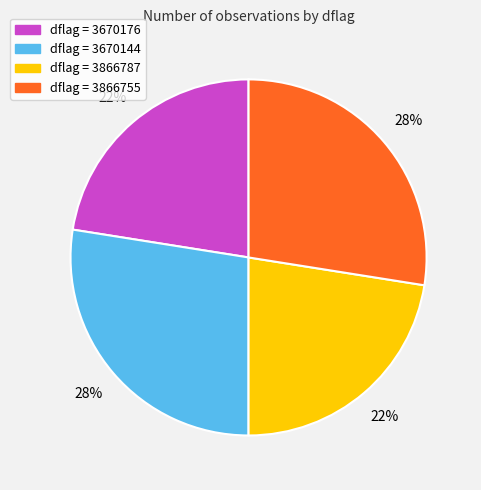

Does any single category account for the majority?

No